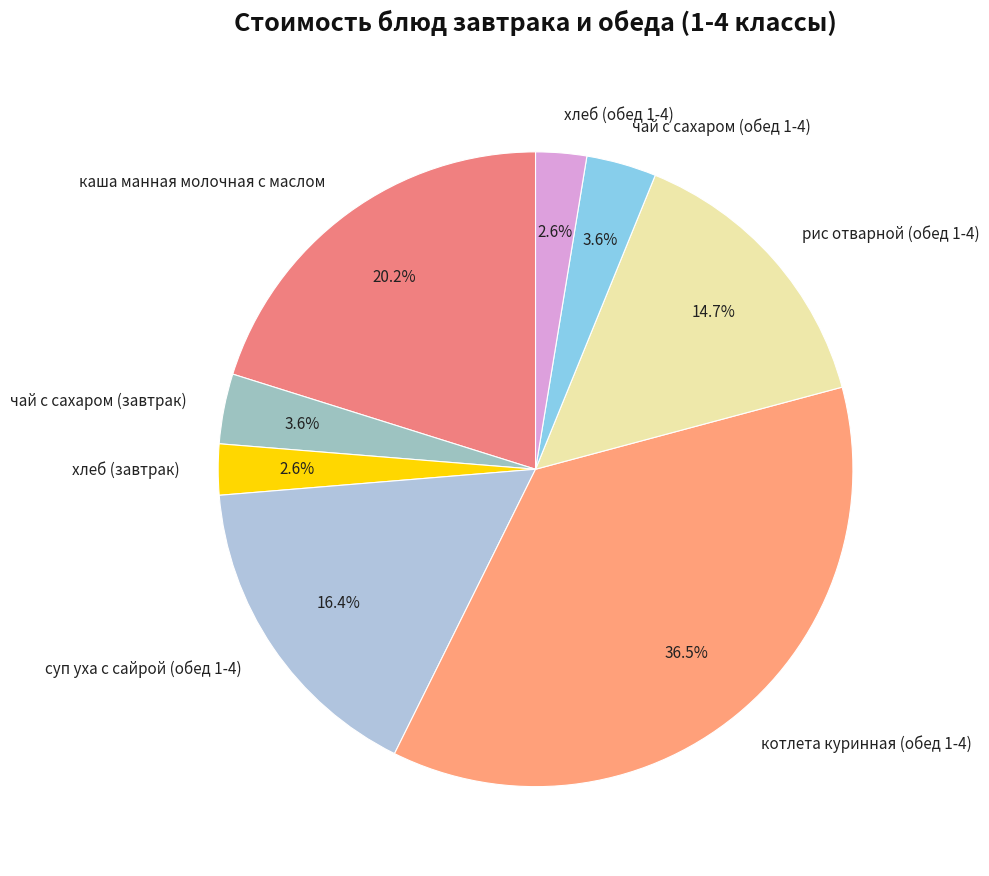

The чай с сахаром (завтрак) slice represents 15% of the pie. True or false?

False